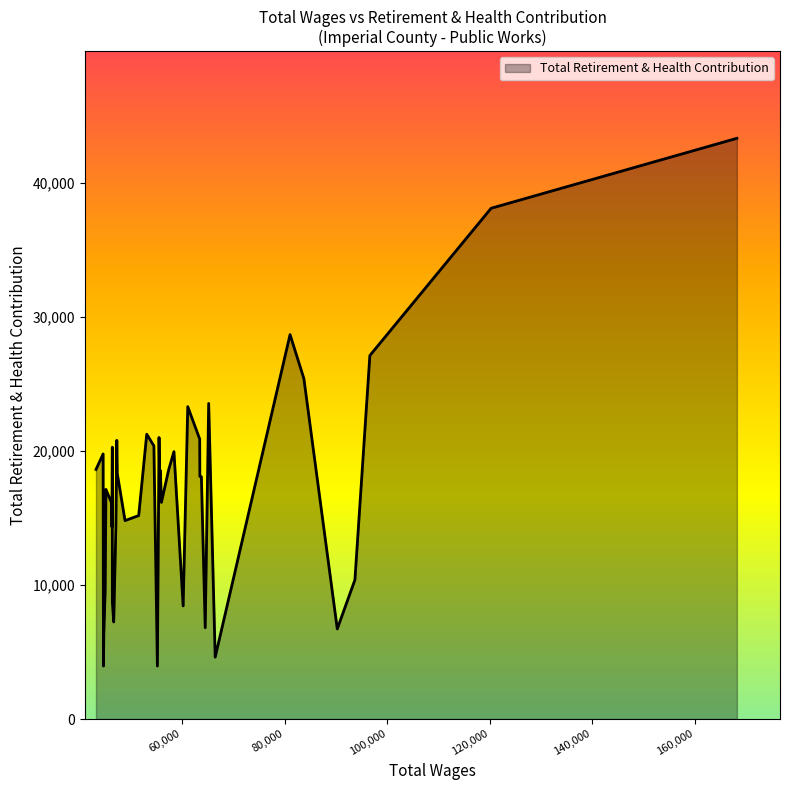

What is the smallest value displayed?

3955